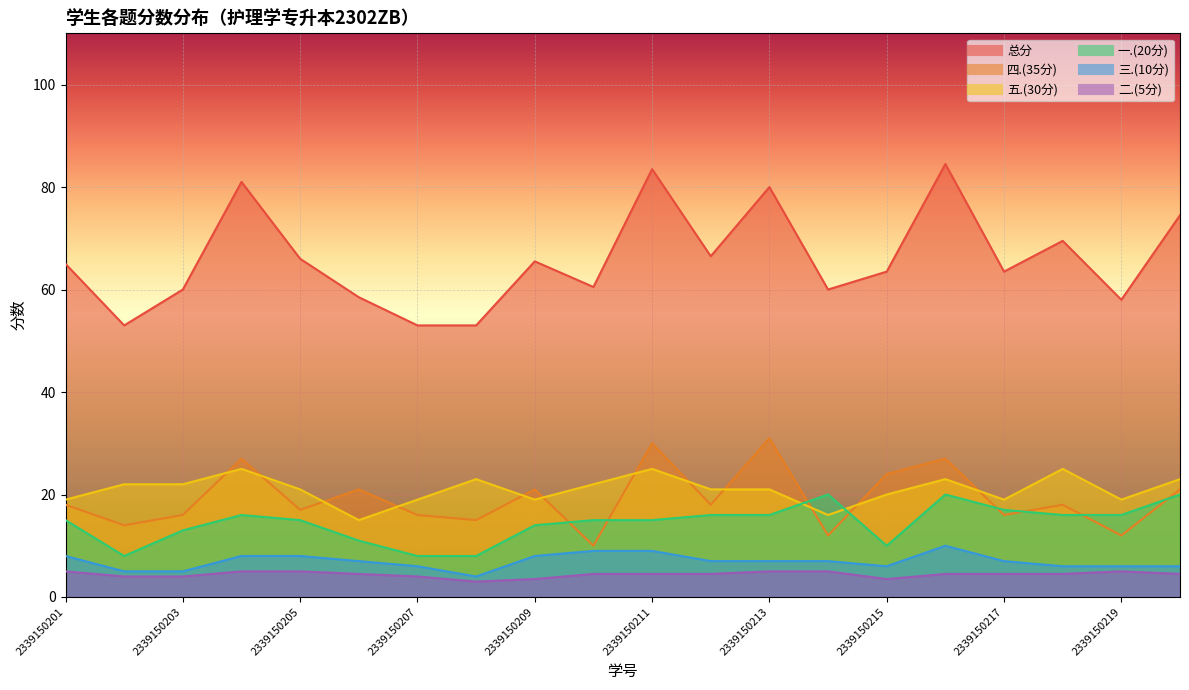

True or false: 总分 and 四.(35分) intersect in this chart.

False